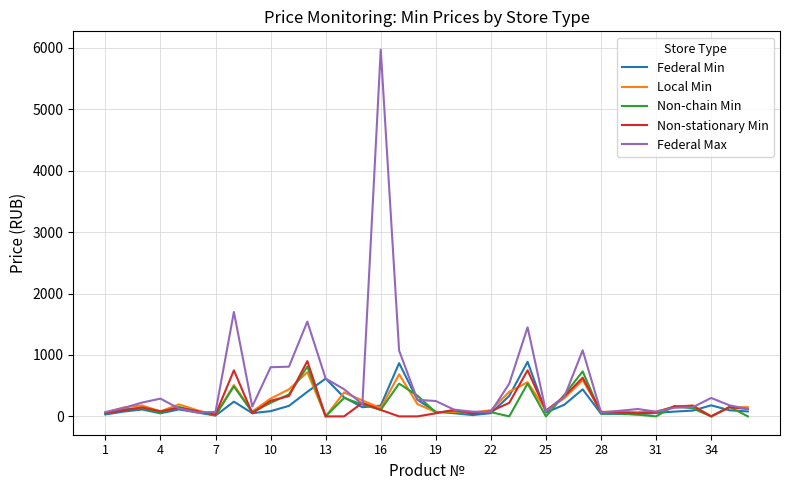

What is the difference between the maximum and minimum values in the Local Min series?

720.0